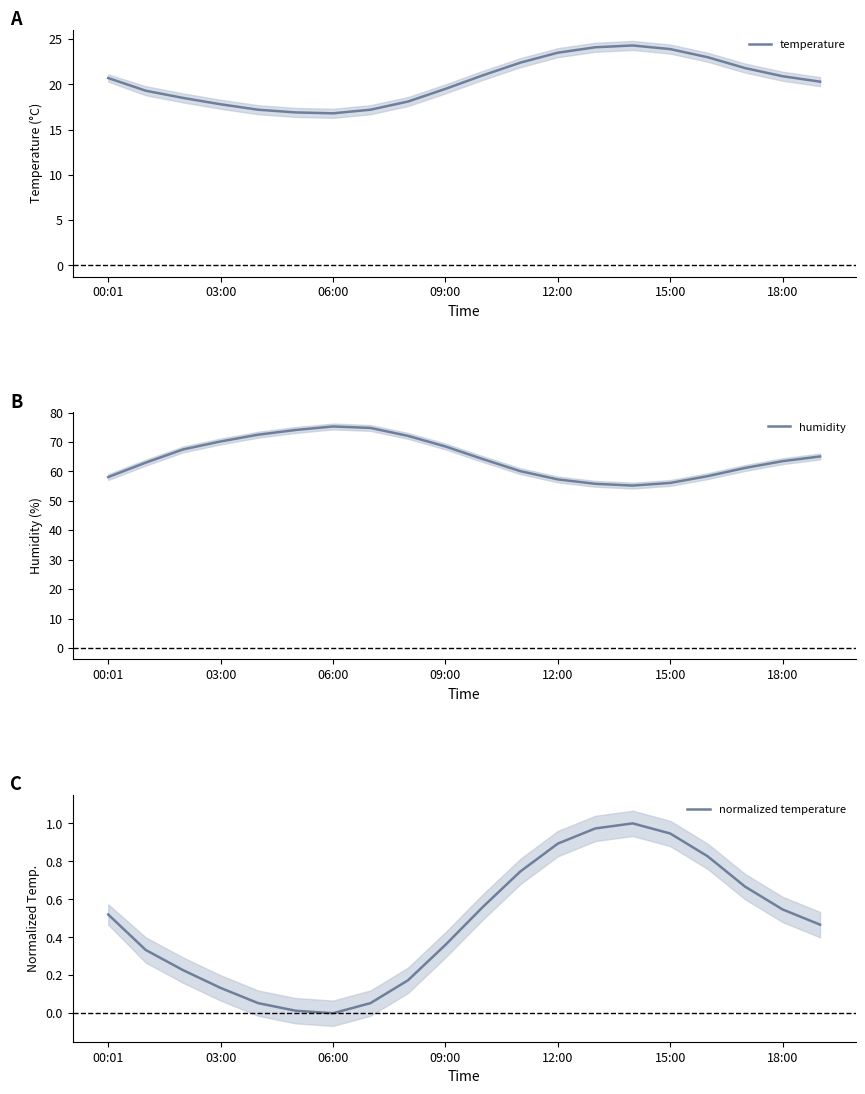

What position from the right is 11?

9